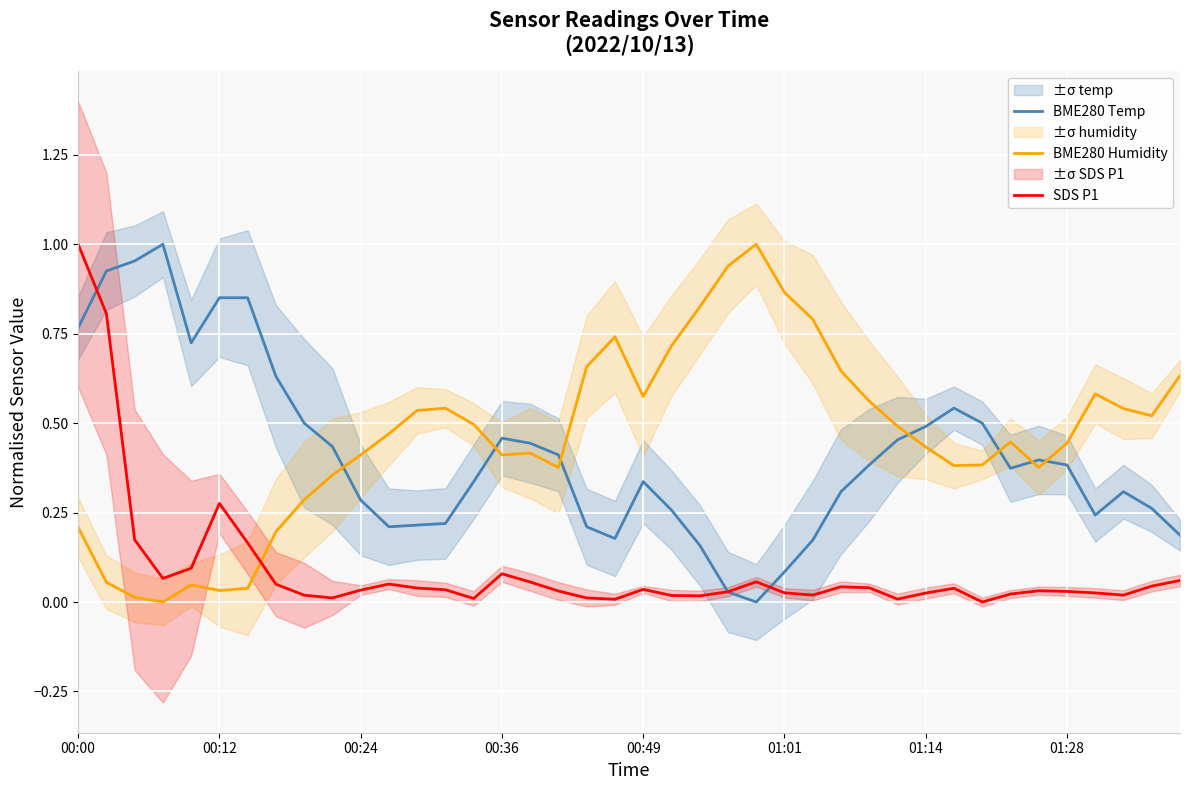

At how many categories does at least one series exceed 0?

40